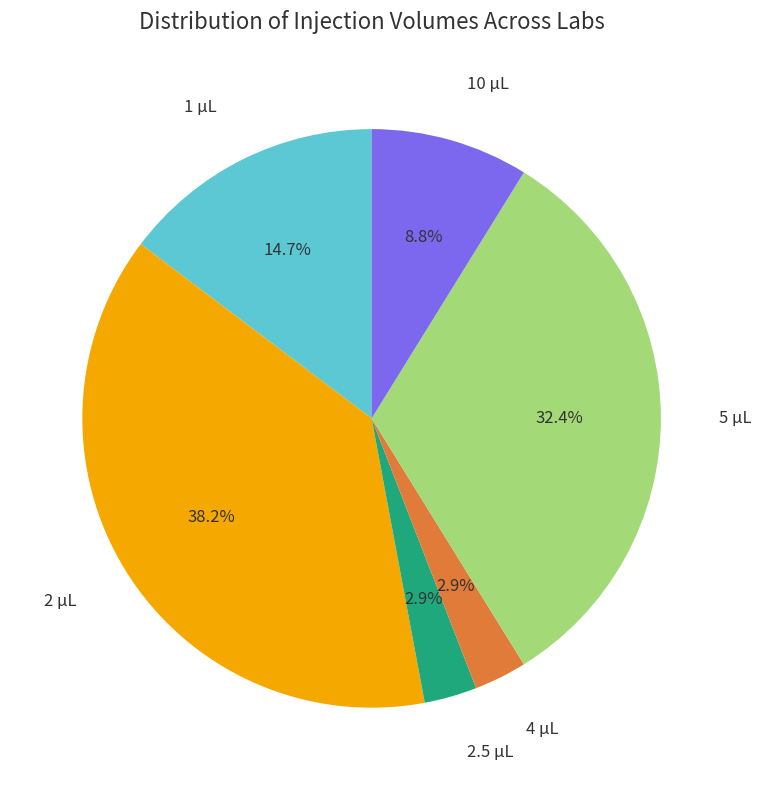

What portion of the pie excludes 1 µL?

85.3%